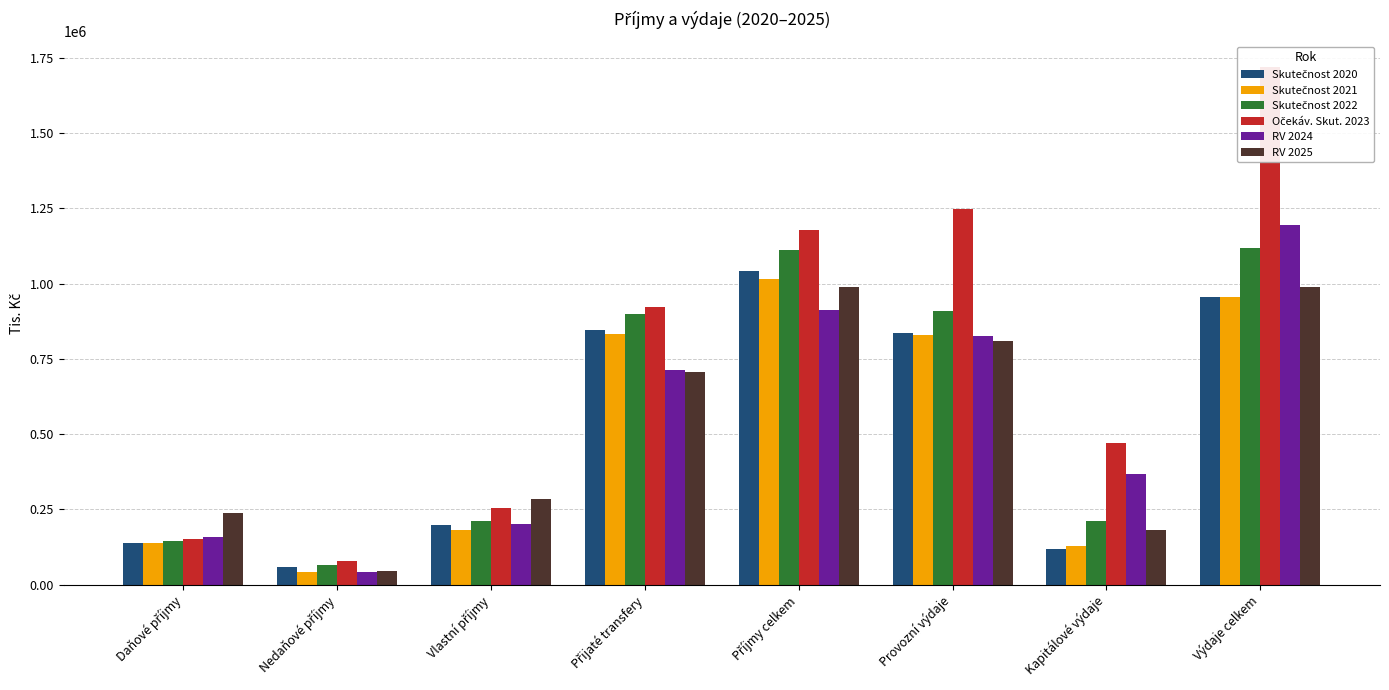

What is the difference between the Skutečnost 2020 values at Výdaje celkem and Daňové příjmy?

814449.4